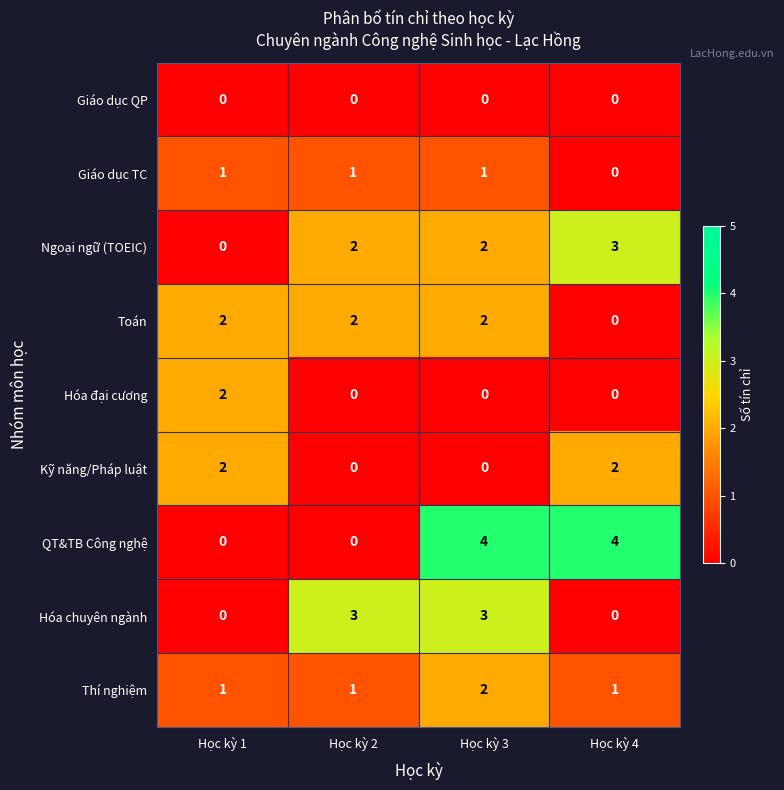

Which series has the largest total across all categories?

QT&TB Công nghệ